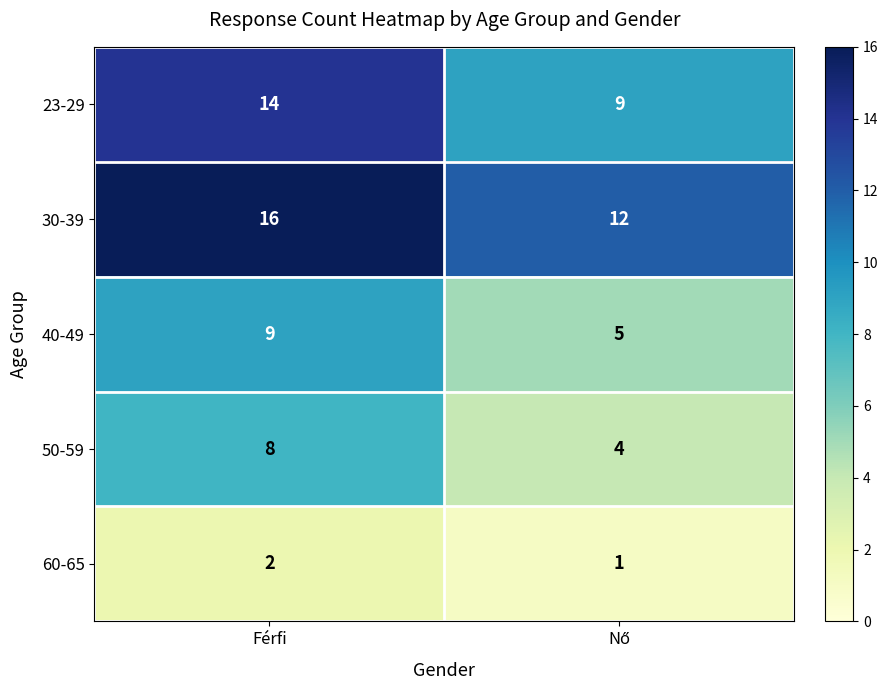

What is the highest value of the 40-49 series?

9